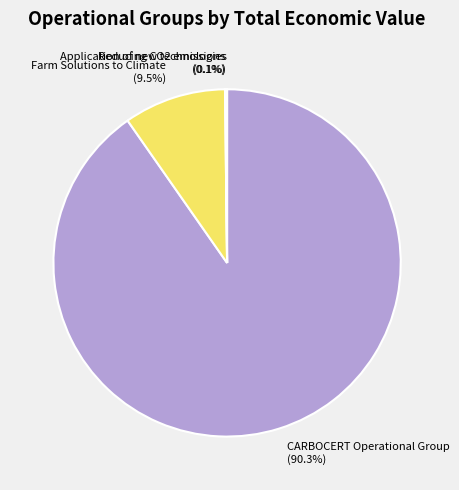

Which slice represents more than half of the pie?

CARBOCERT Operational Group